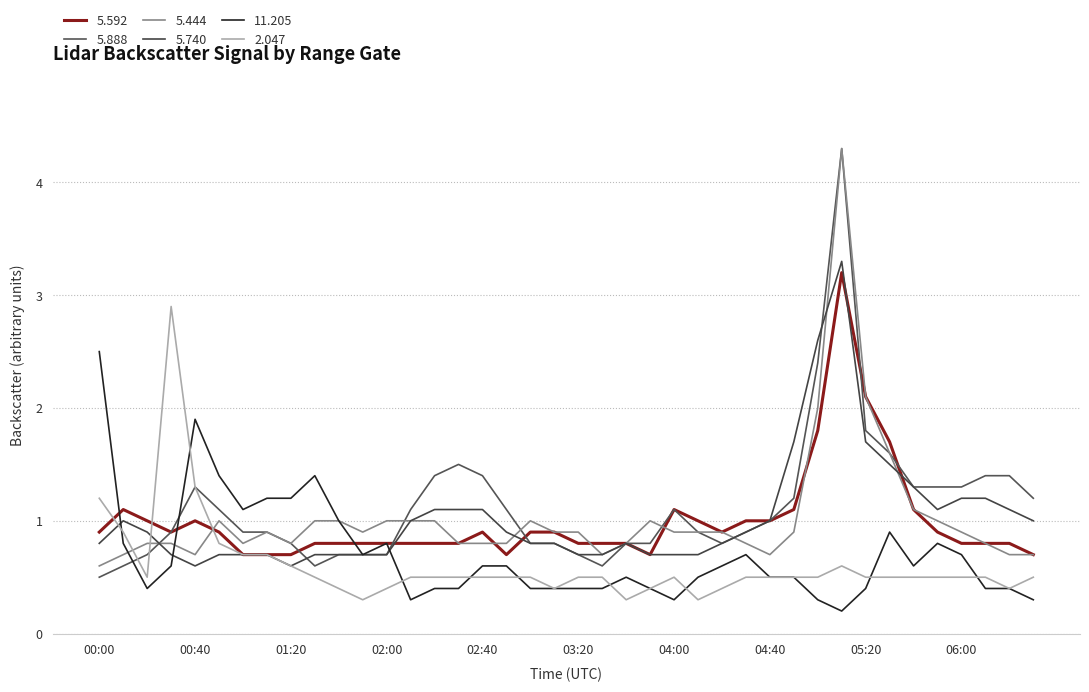

List the series in order of their peak value, highest first.

5.888, 5.444, 5.740, 5.592, 2.047, 11.205